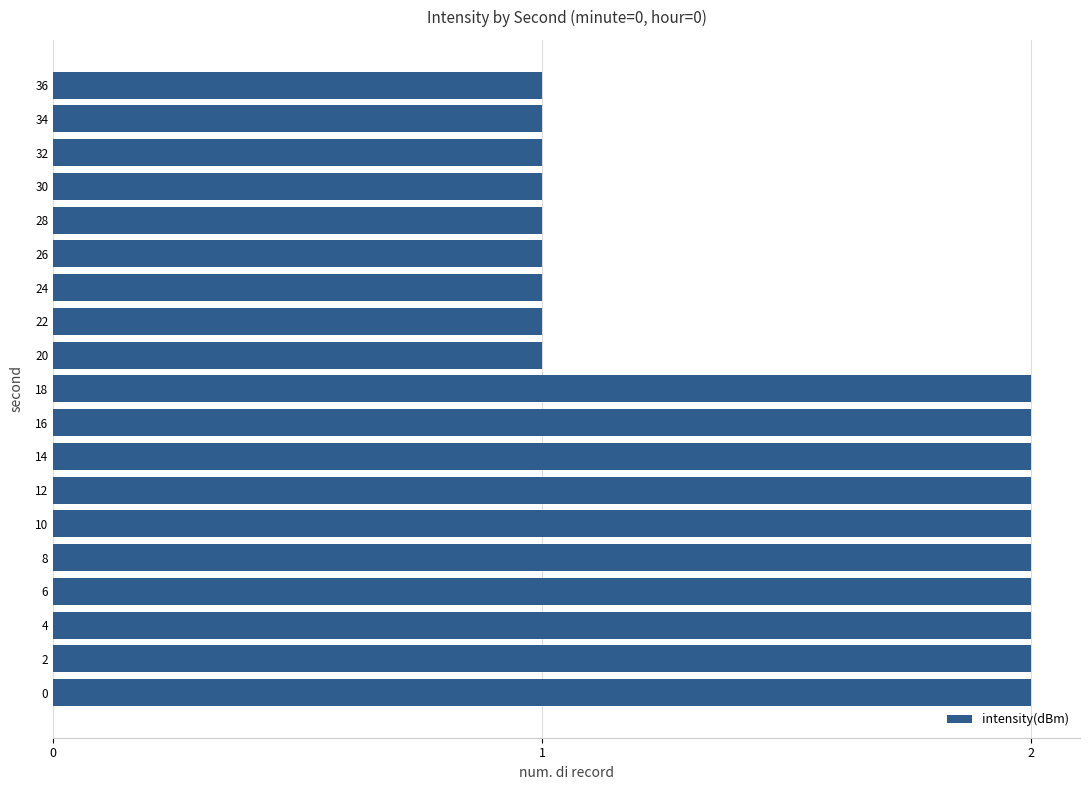

Which has a higher value, 14 or 28?

14